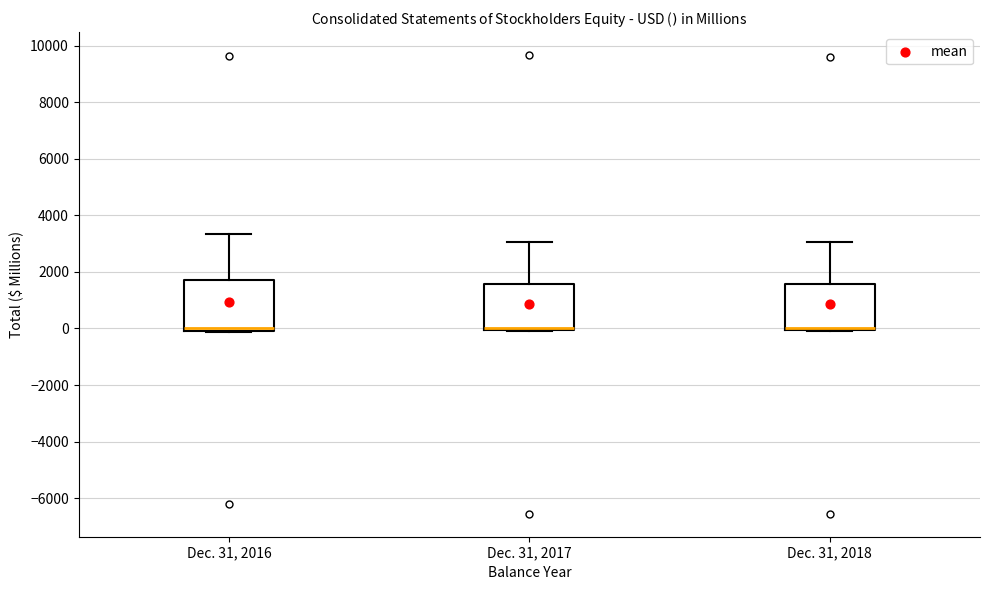

Reading left to right, transcribe this box plot: for each box, give where its median line is, the range the box spans, and where its two whiskers end, as read against the y-axis. The values are not printed on the chart, so give them approximately, as read against the axis.

Dec. 31, 2016: median 0 (just above the box's lower edge), box 0 to 1800, whiskers -200 to 3400
Dec. 31, 2017: median 0 (drawn on the box's lower edge), box 0 to 1600, whiskers -200 to 3000
Dec. 31, 2018: median 0 (drawn on the box's lower edge), box 0 to 1600, whiskers 0 to 3000